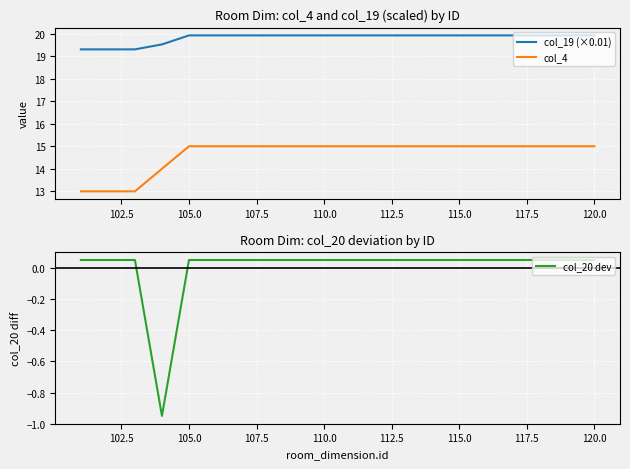

What is the minimum value for col_19 (×0.01)?

19.3